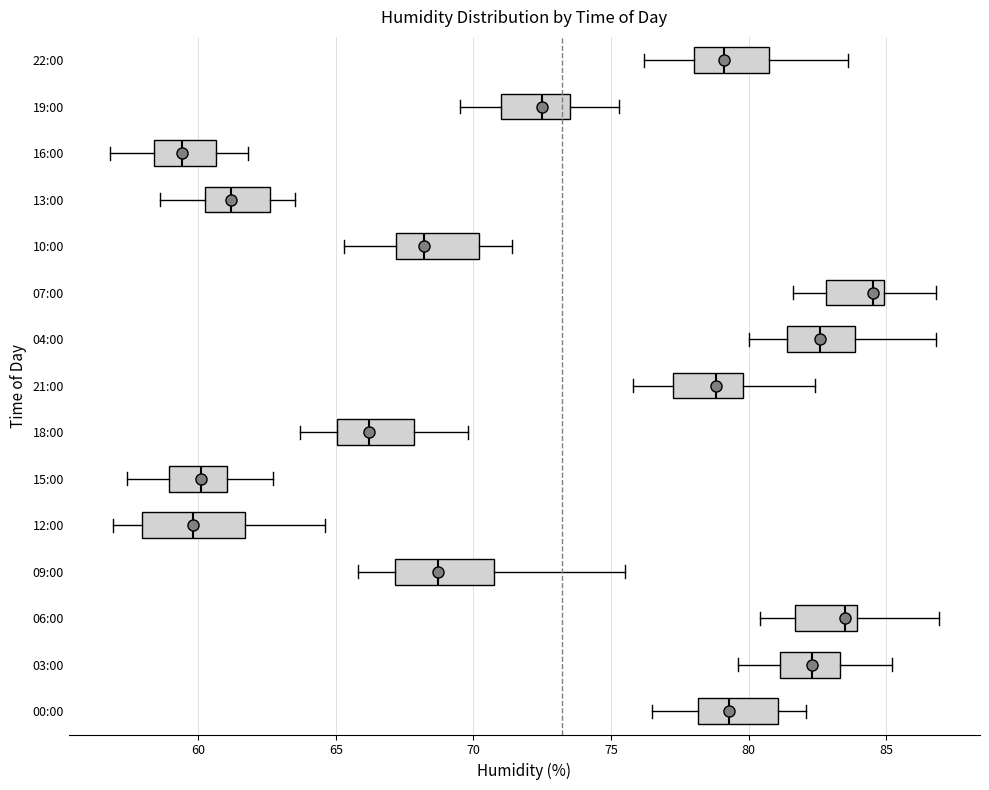

Where does the right whisker of the box for 21:00 end on the x-axis? The values are not printed on the chart, so give them approximately, as read against the axis.

82.5